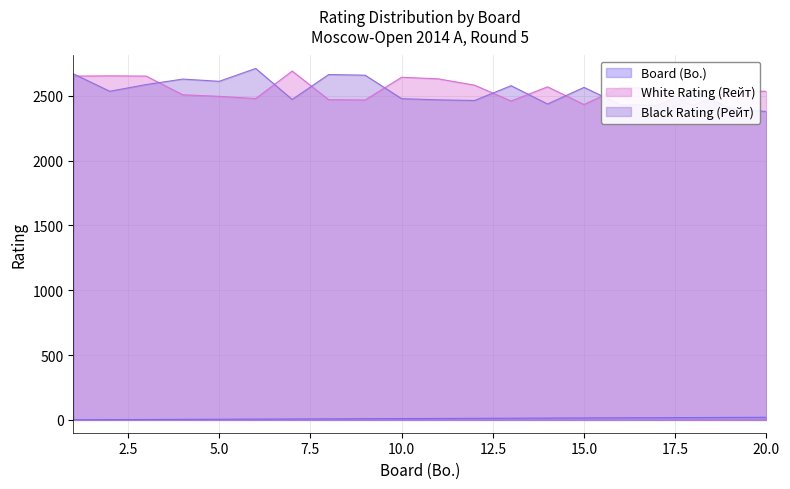

Rank the categories by Black Rating (Рейт) value from lowest to highest.

20, 19, 17, 16, 14, 12, 11, 7, 10, 2, 18, 15, 13, 3, 5, 4, 9, 8, 1, 6